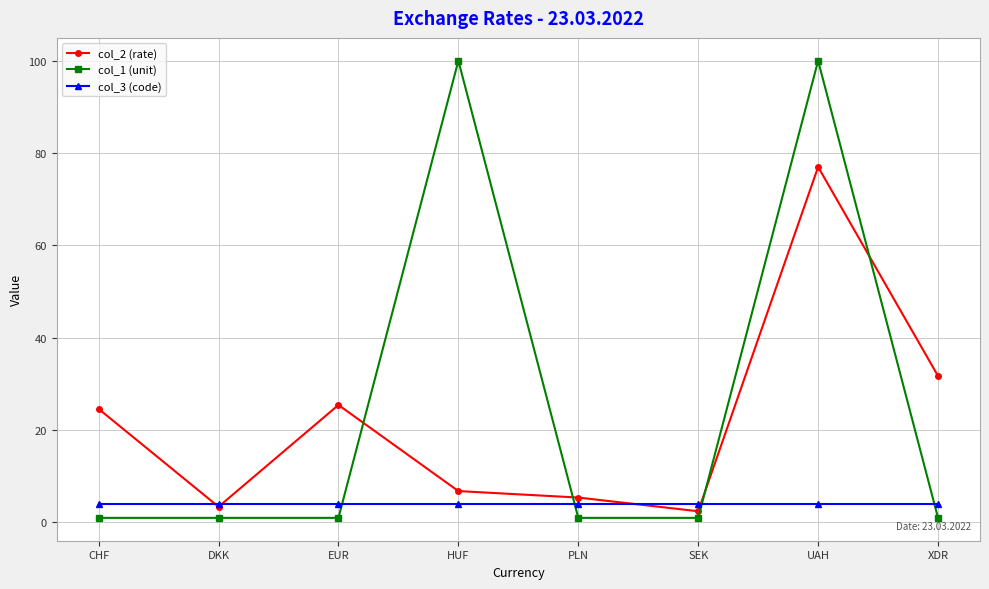

How many data points does each series have?

8